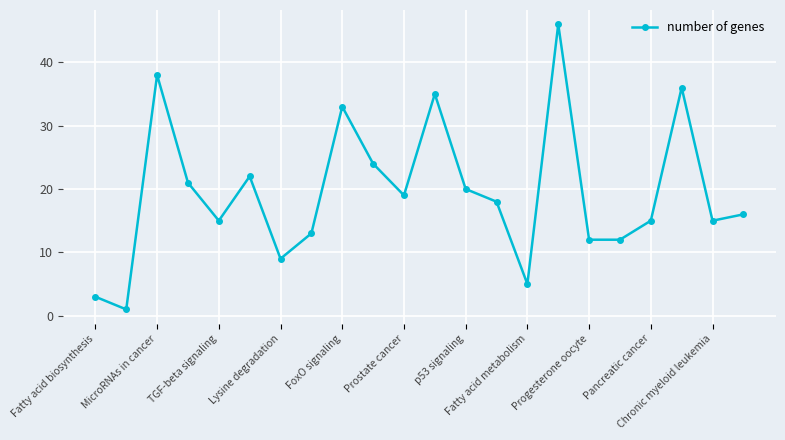

How many data points are less than 18?

11